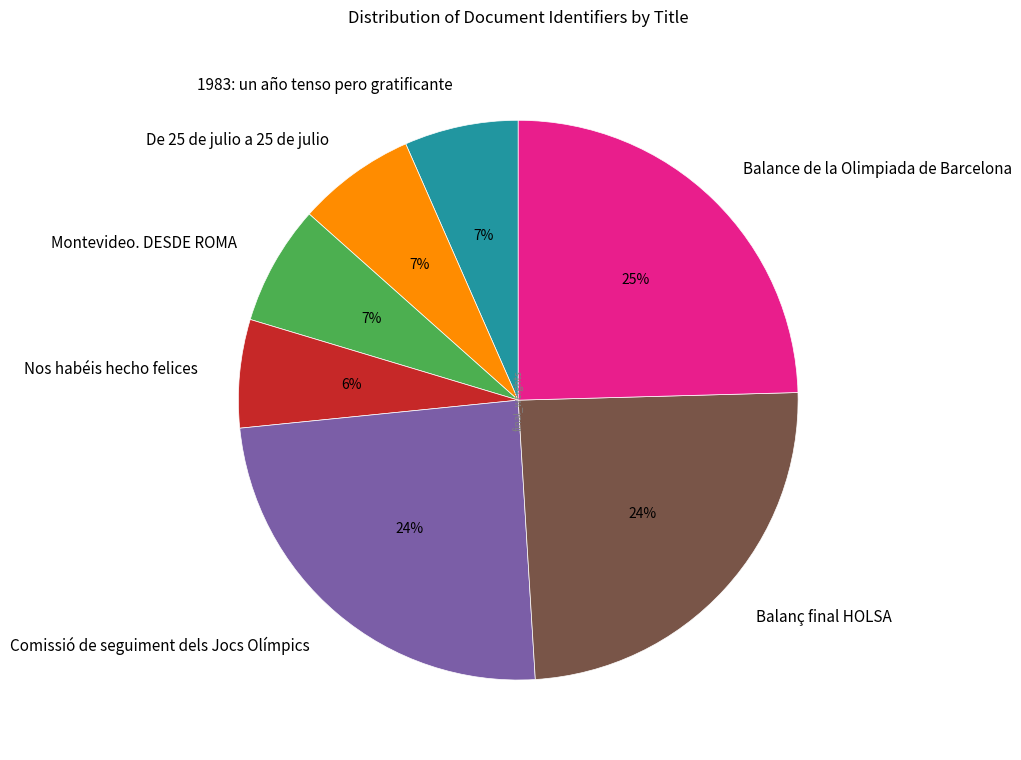

Count the number of slices in the pie.

7